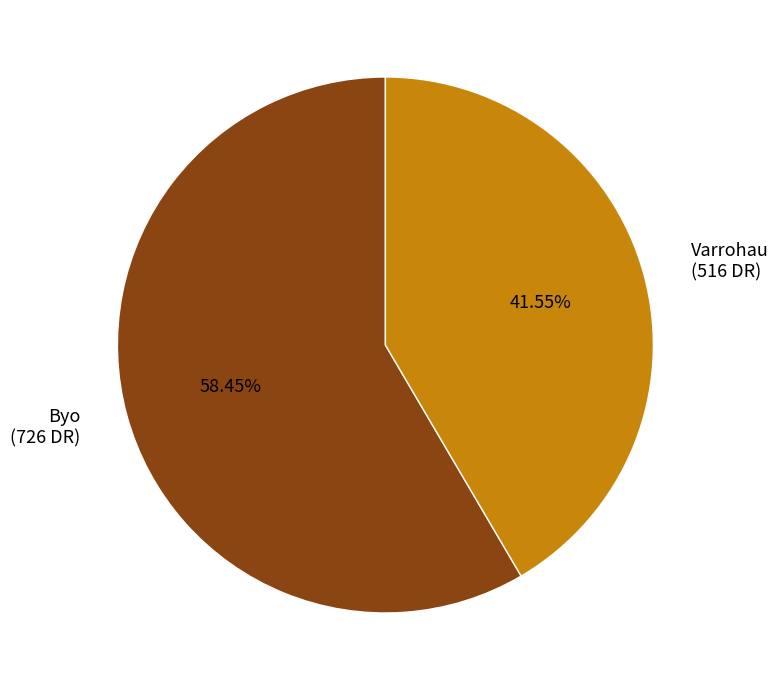

Which has a higher value, Varrohau or Byo?

Byo